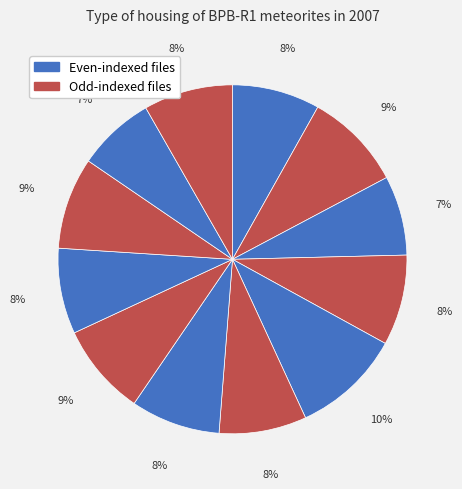

How many segments does this pie chart have?

12